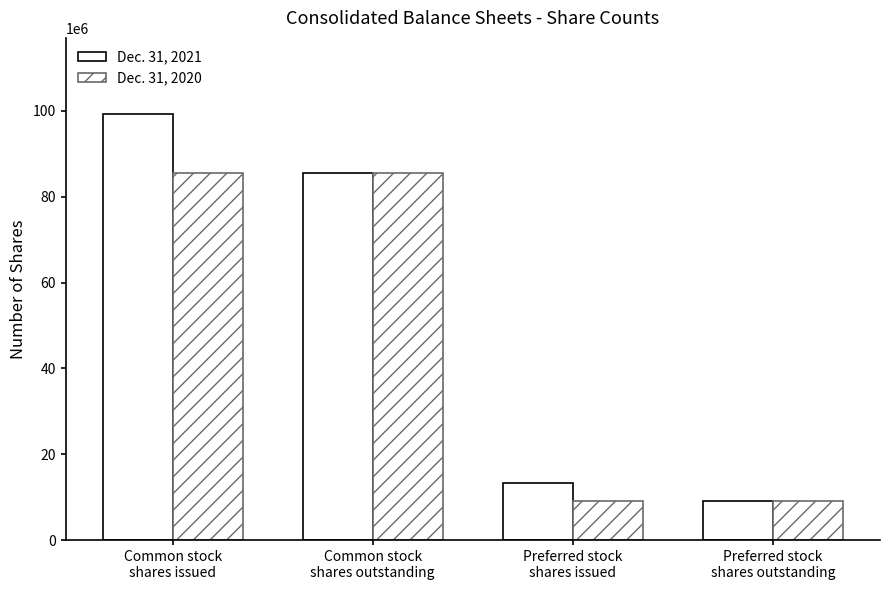

List the labels in order of Dec. 31, 2021 value, largest first.

Common stock
shares issued, Common stock
shares outstanding, Preferred stock
shares issued, Preferred stock
shares outstanding